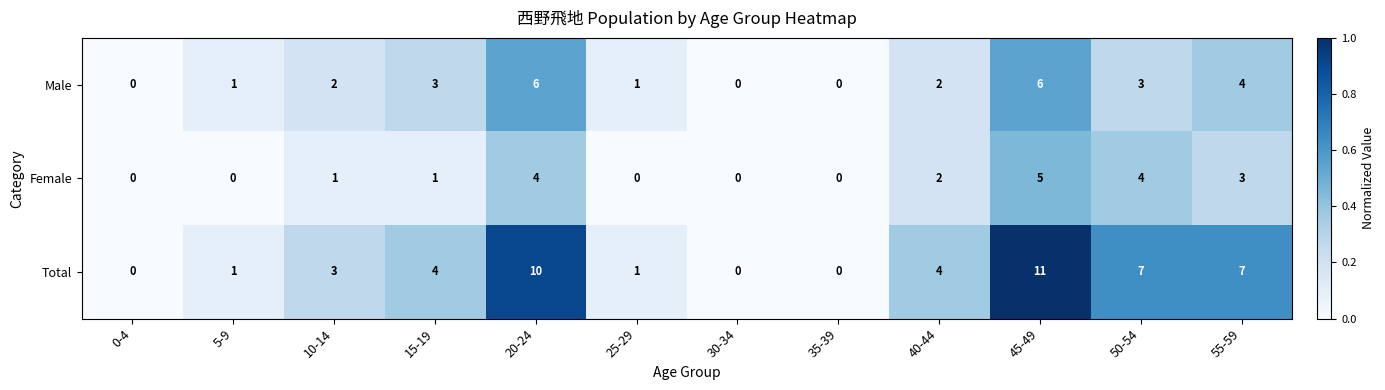

What is the total value across all series at 10-14?

6